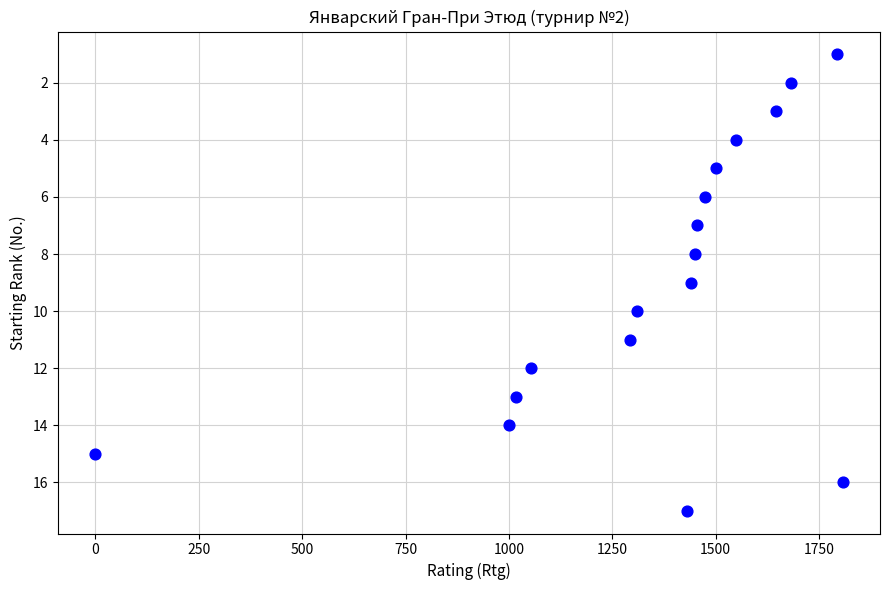

What is the range of Y values (max minus min)?

16